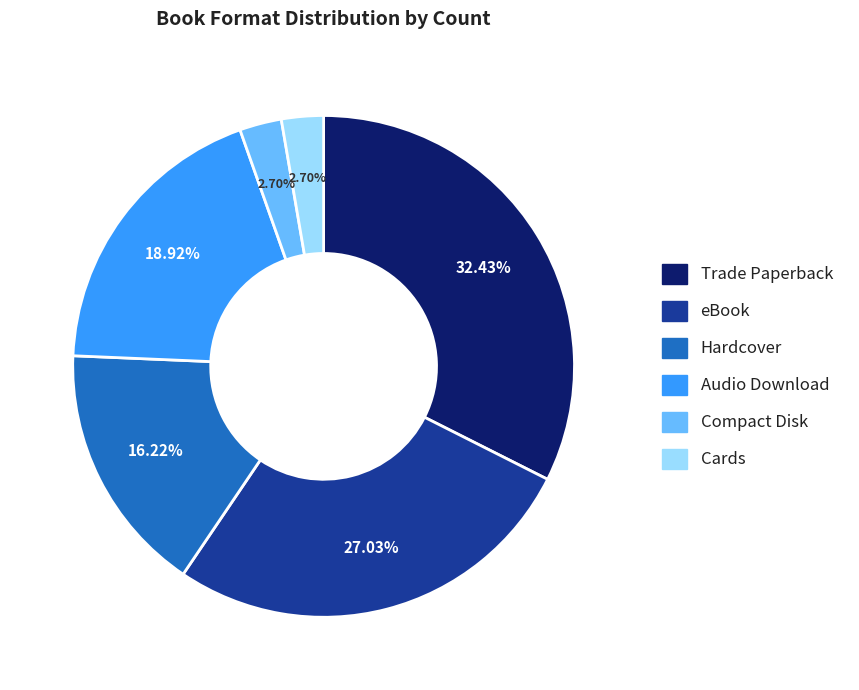

What percentage is the Cards slice, to the nearest percent?

3%